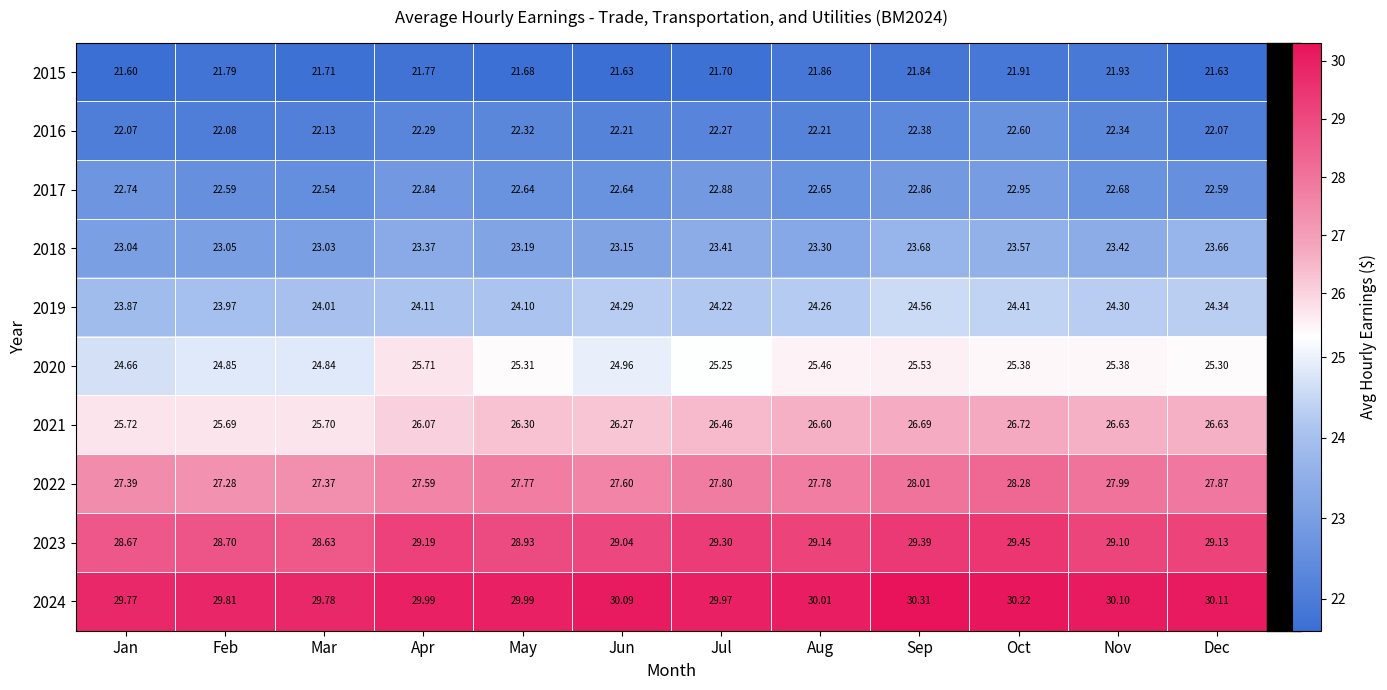

At which label does 2020 first exceed 25?

Apr